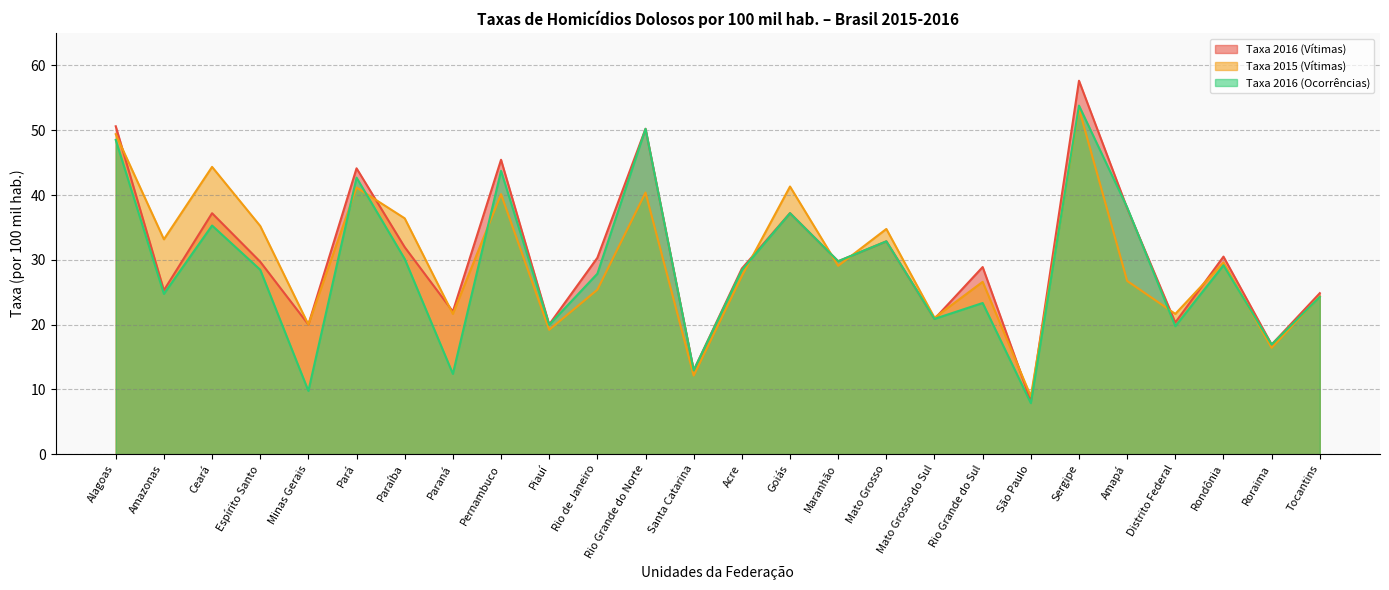

What is the label of the 16th point from the left?

Maranhão